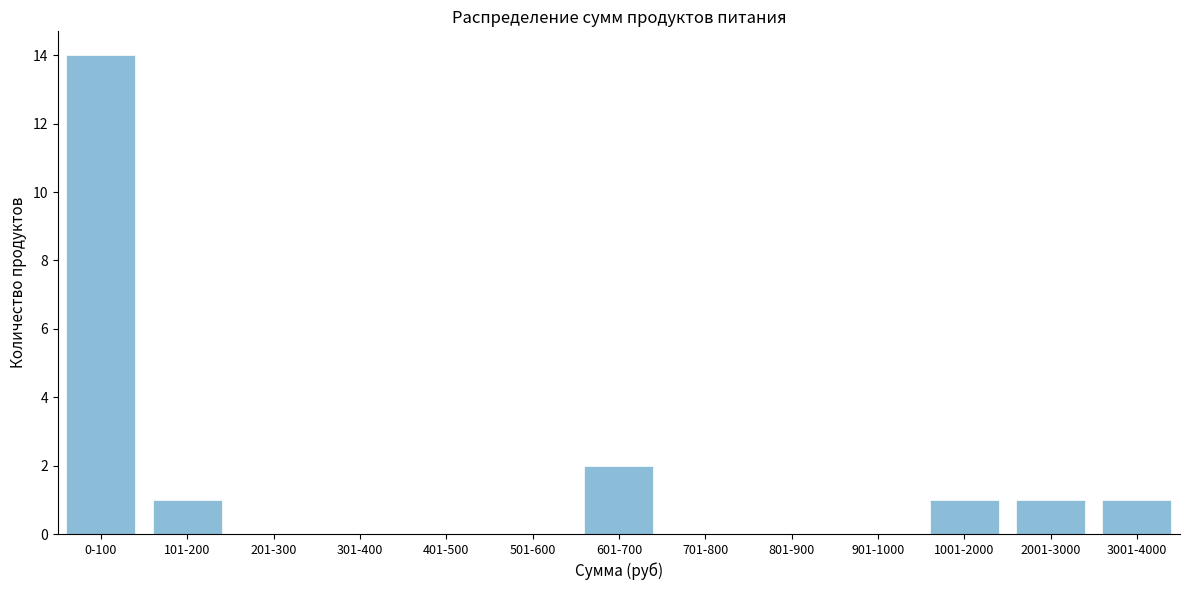

Reading left to right, list all the values displayed in this chart.

0-100=14	101-200=1	201-300=0	301-400=0	401-500=0	501-600=0	601-700=2	701-800=0	801-900=0	901-1000=0	1001-2000=1	2001-3000=1	3001-4000=1